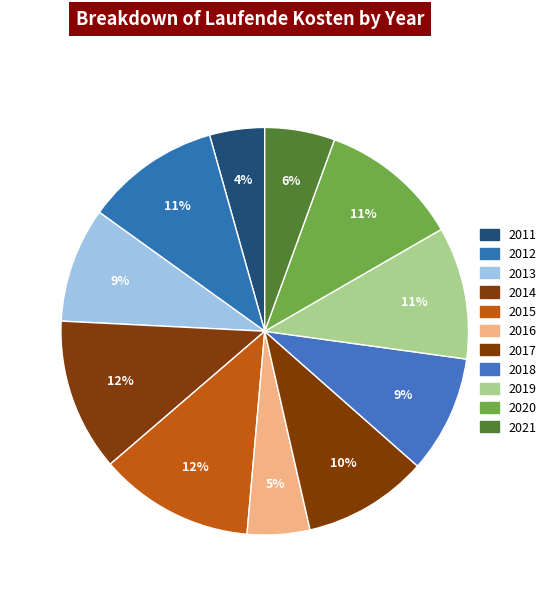

How many slices are in this pie chart?

11